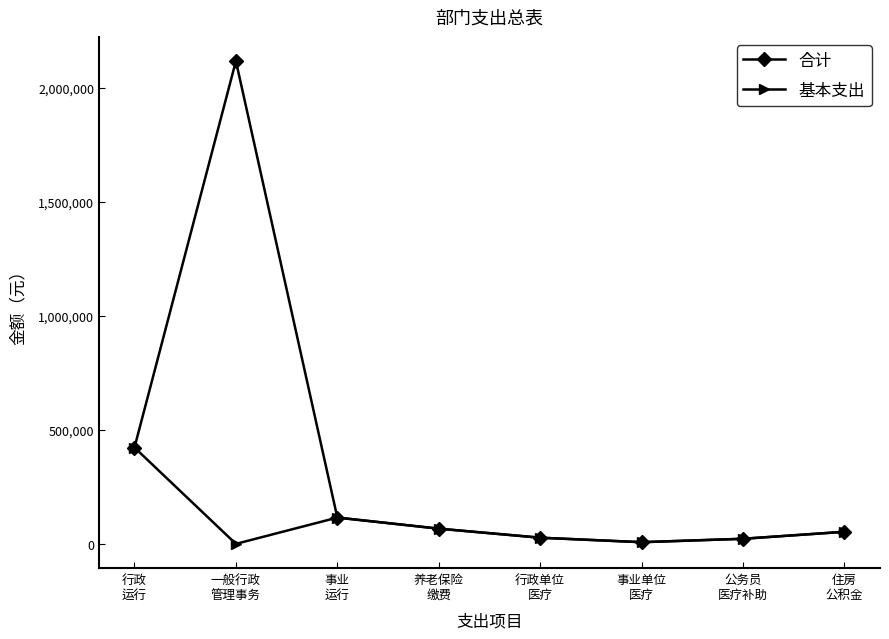

What is the total value across all series at 行政
运行?

845633.0